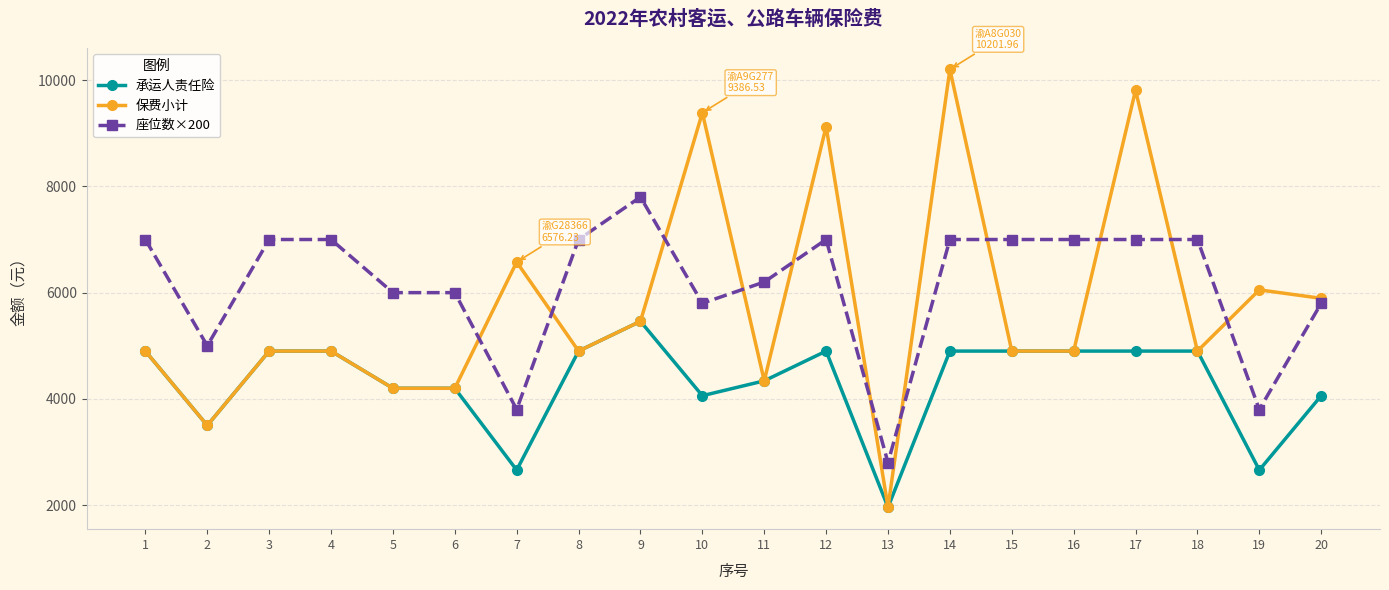

At 10, list the series in order from largest to smallest.

保费小计, 座位数×200, 承运人责任险